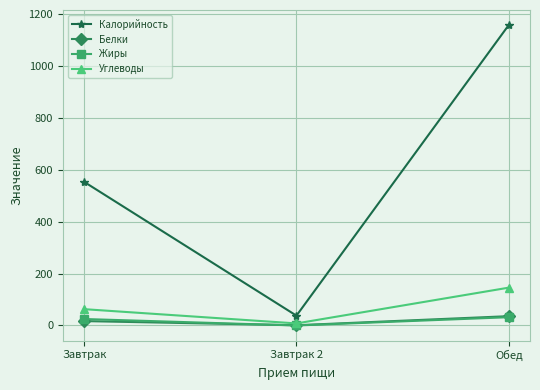

Which series has the largest total across all categories?

Калорийность